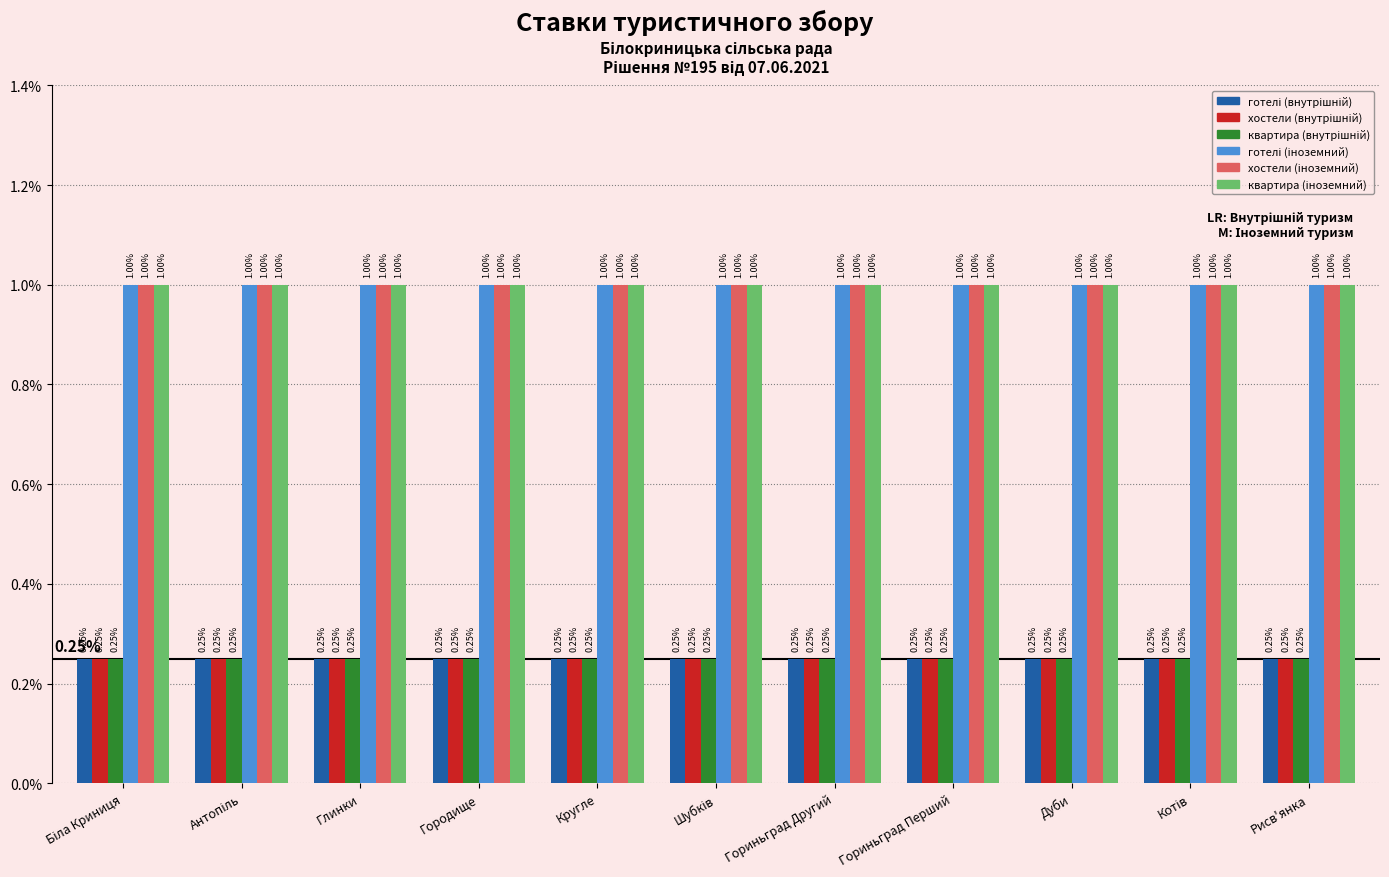

At how many categories does at least one series exceed 0?

11